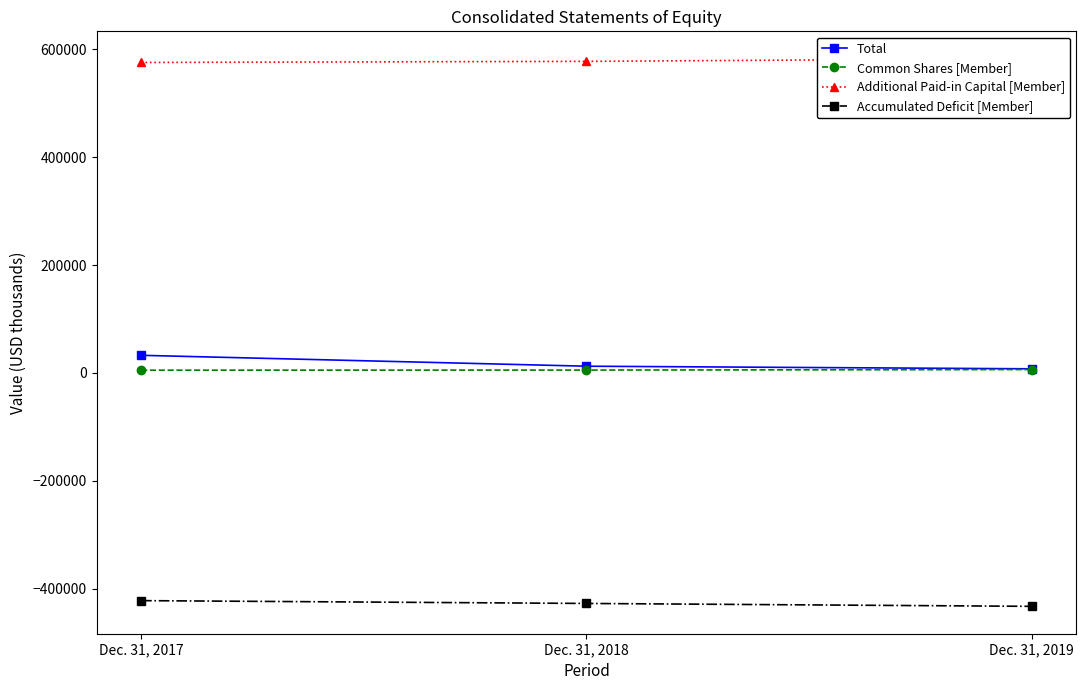

List the labels in order of Additional Paid-in Capital [Member] value, largest first.

Dec. 31, 2019, Dec. 31, 2018, Dec. 31, 2017